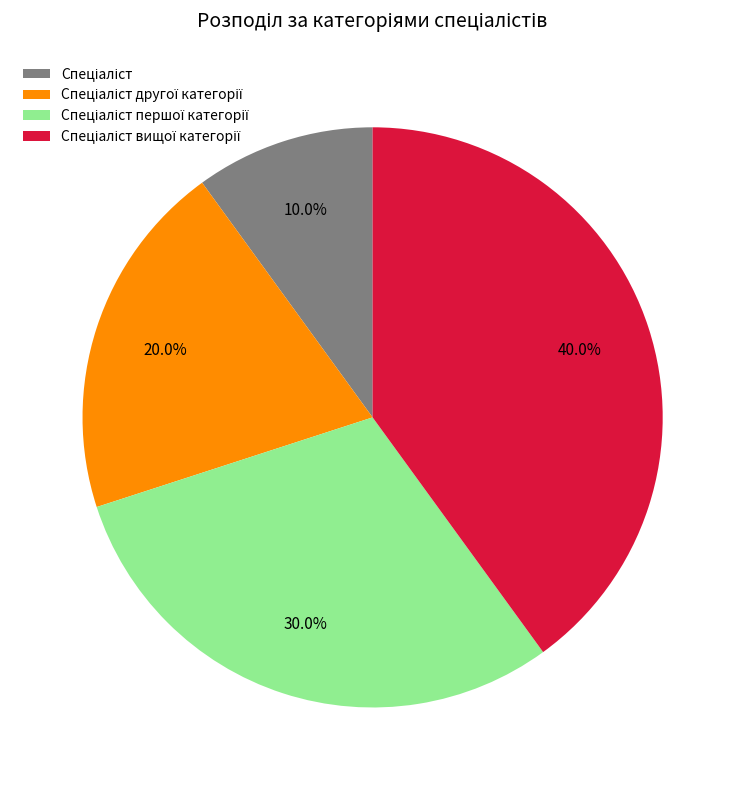

Is there a majority slice in this chart?

No